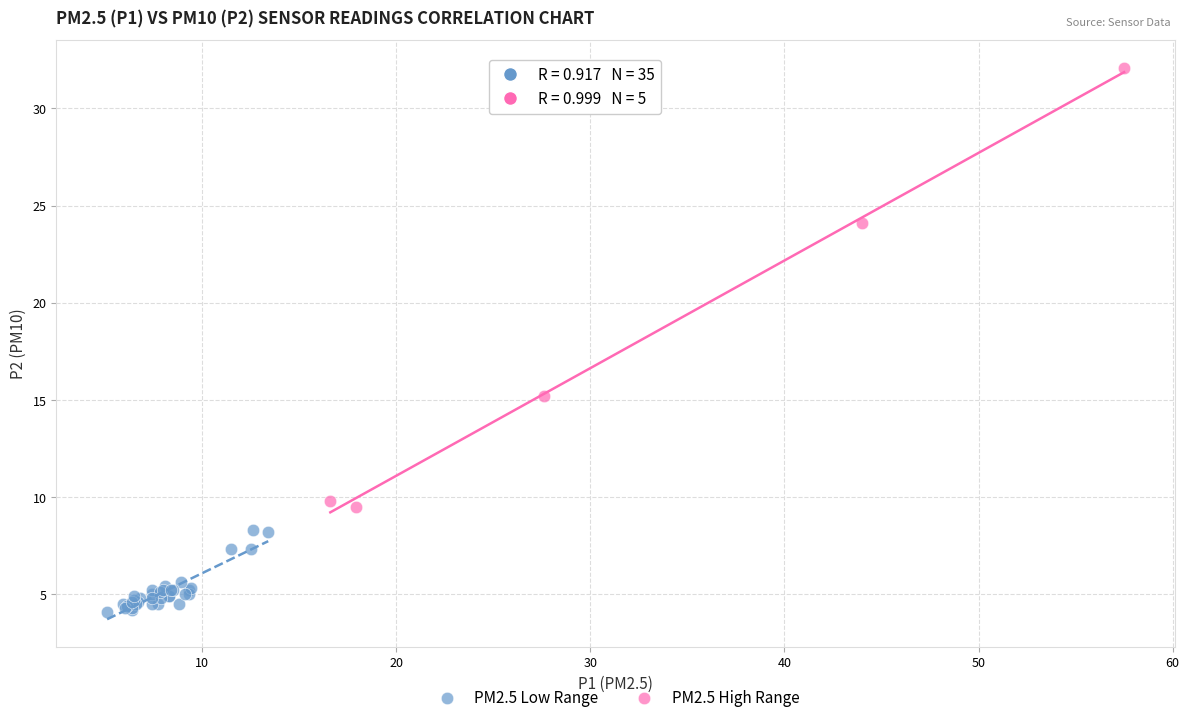

Which series reaches the minimum Y coordinate?

PM2.5 Low Range